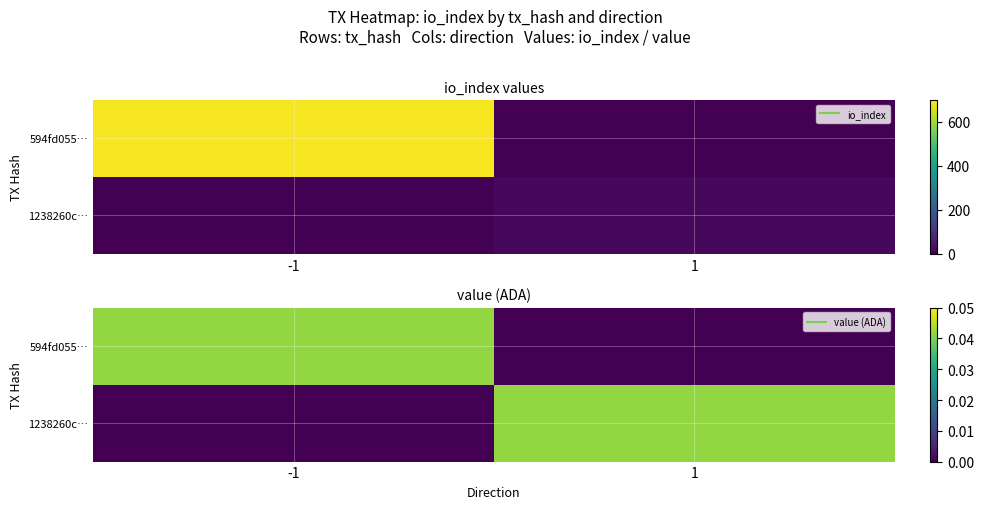

List the labels in order of 594fd055… value, largest first.

-1, 1